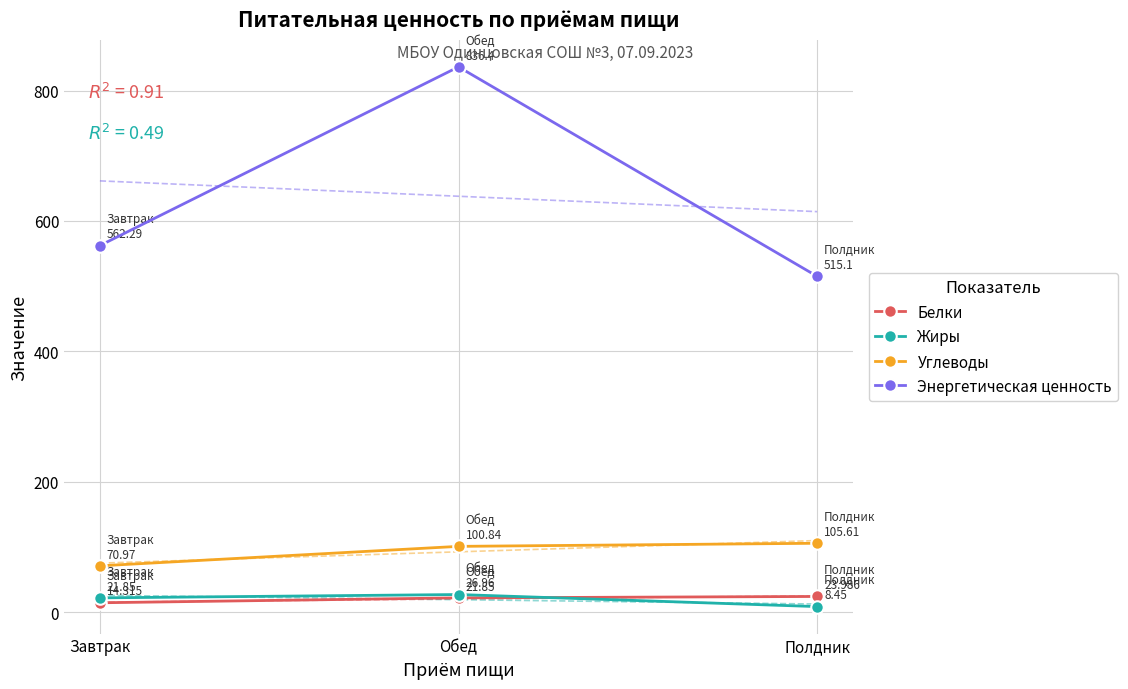

What is the difference between the Жиры values at Полдник and Обед?

18.5